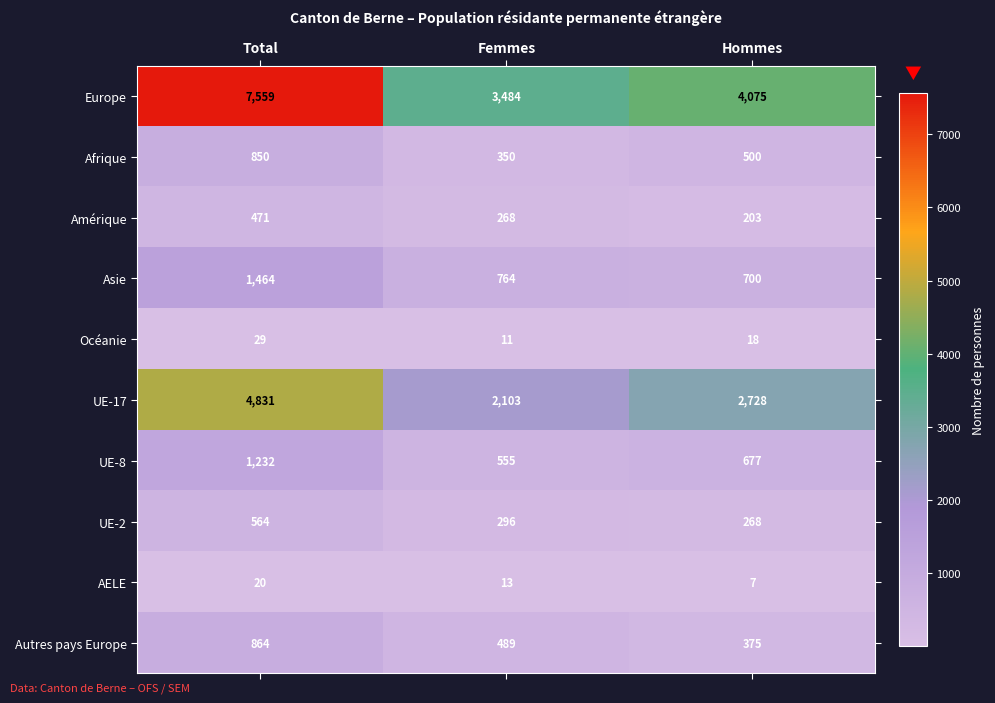

Which series changed the most between Total and Hommes?

Europe